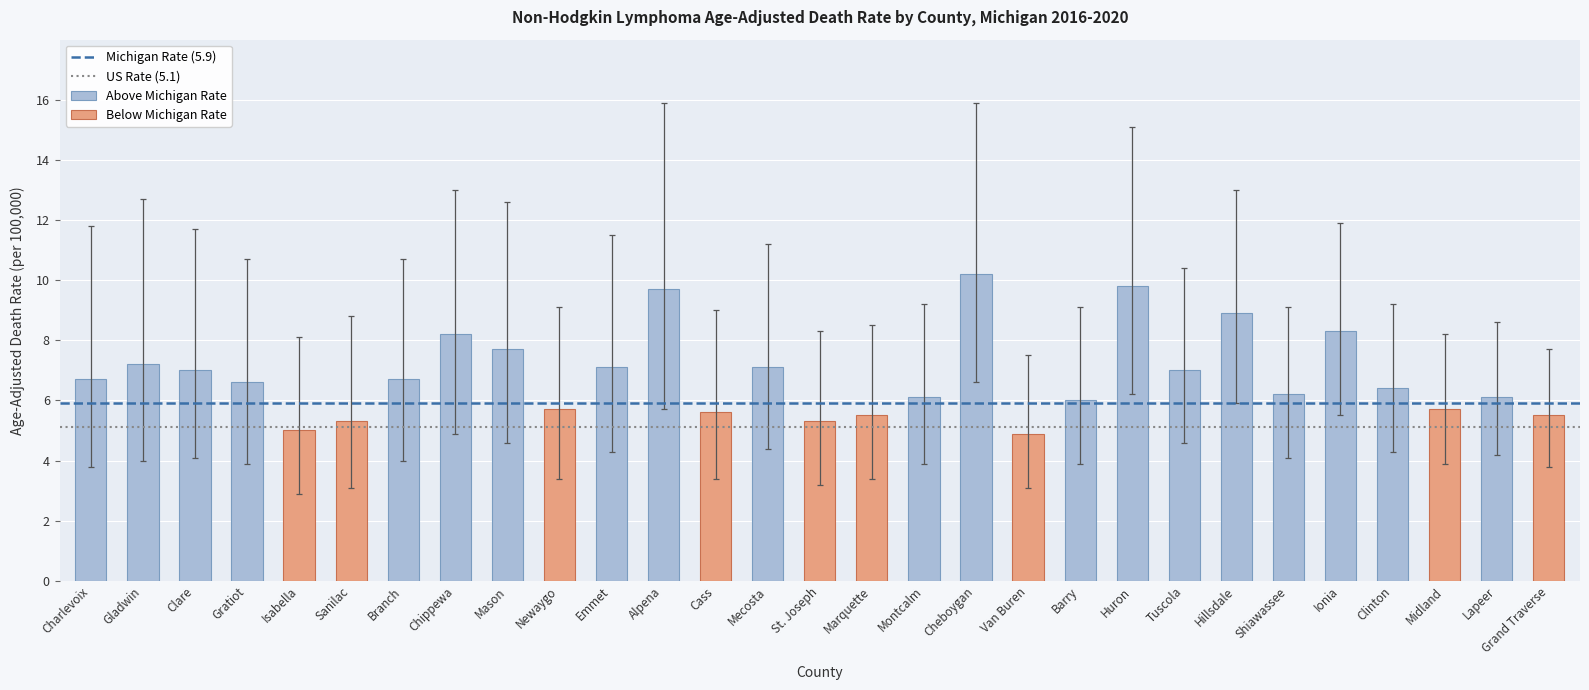

What is the sum of all Above Michigan Rate values?

149.0